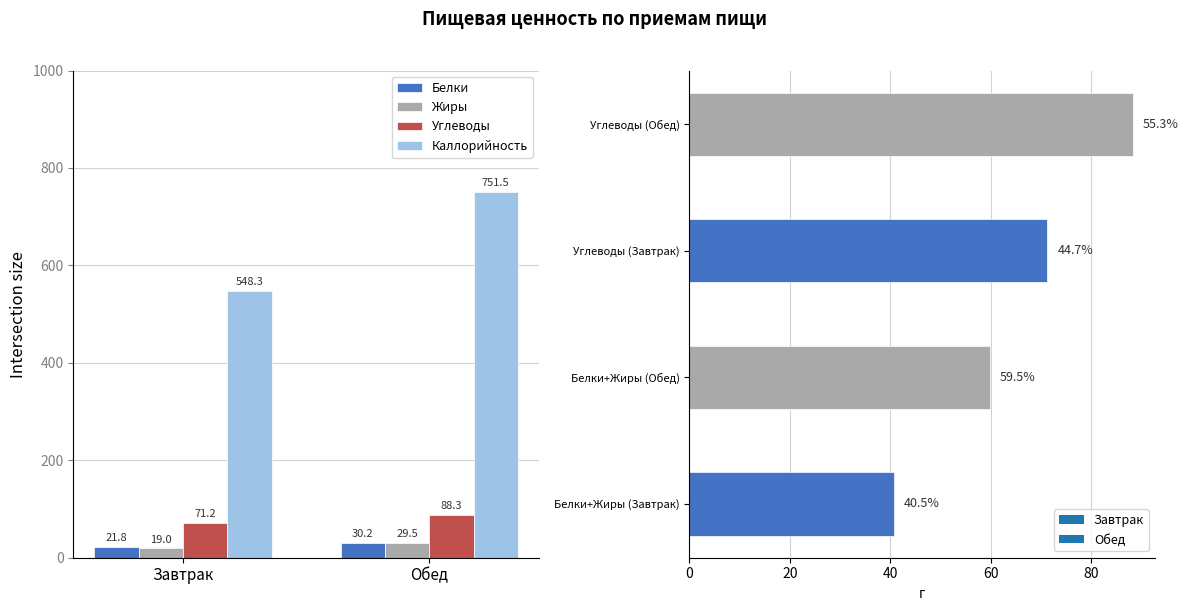

Rank the series at Обед from highest to lowest value.

Каллорийность, Углеводы, Белки, Жиры